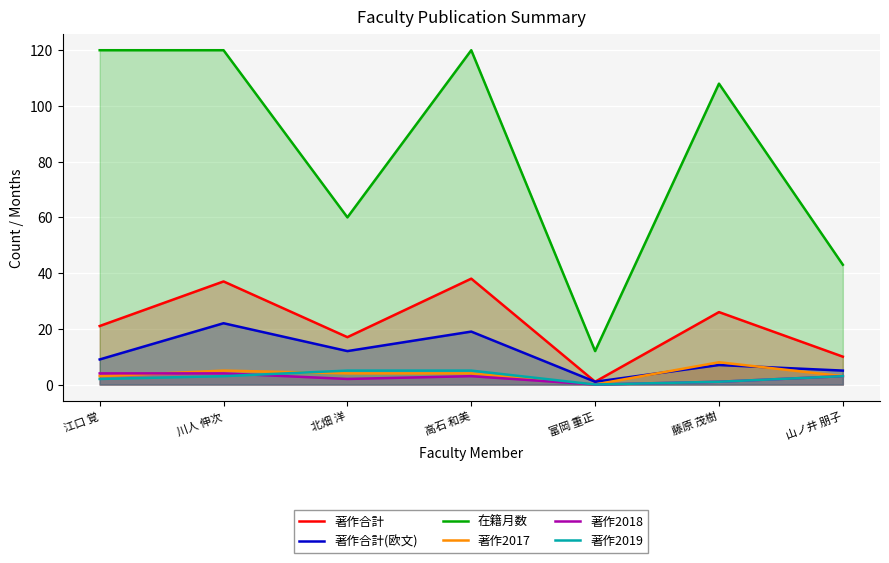

Where is the first local maximum for 著作2018?

高石 和美